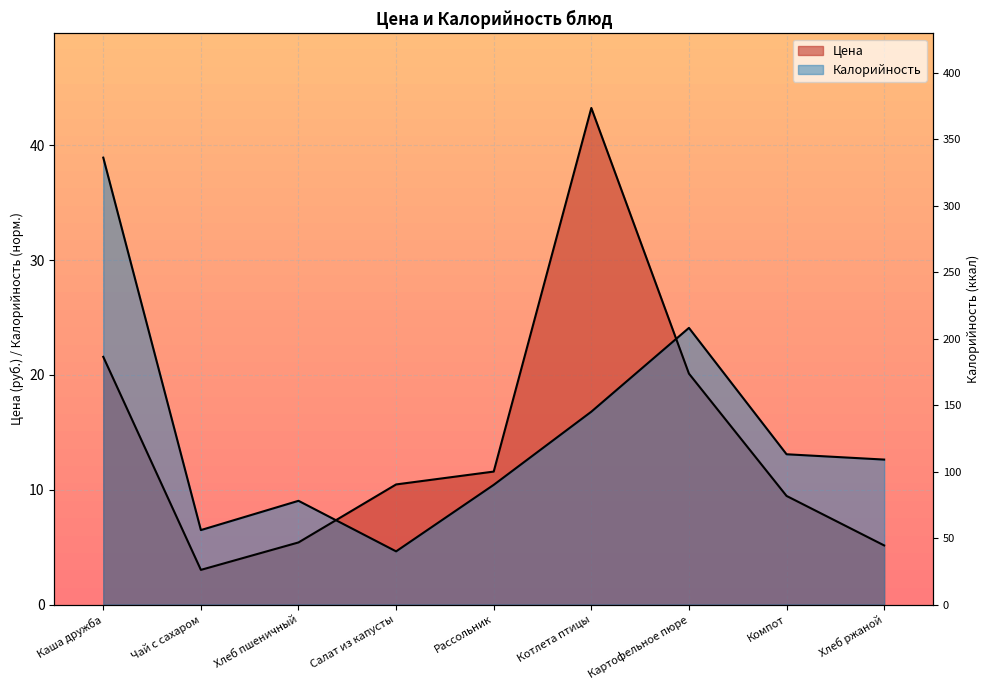

Between Рассольник and Картофельное пюре, which series saw the biggest shift?

Калорийность